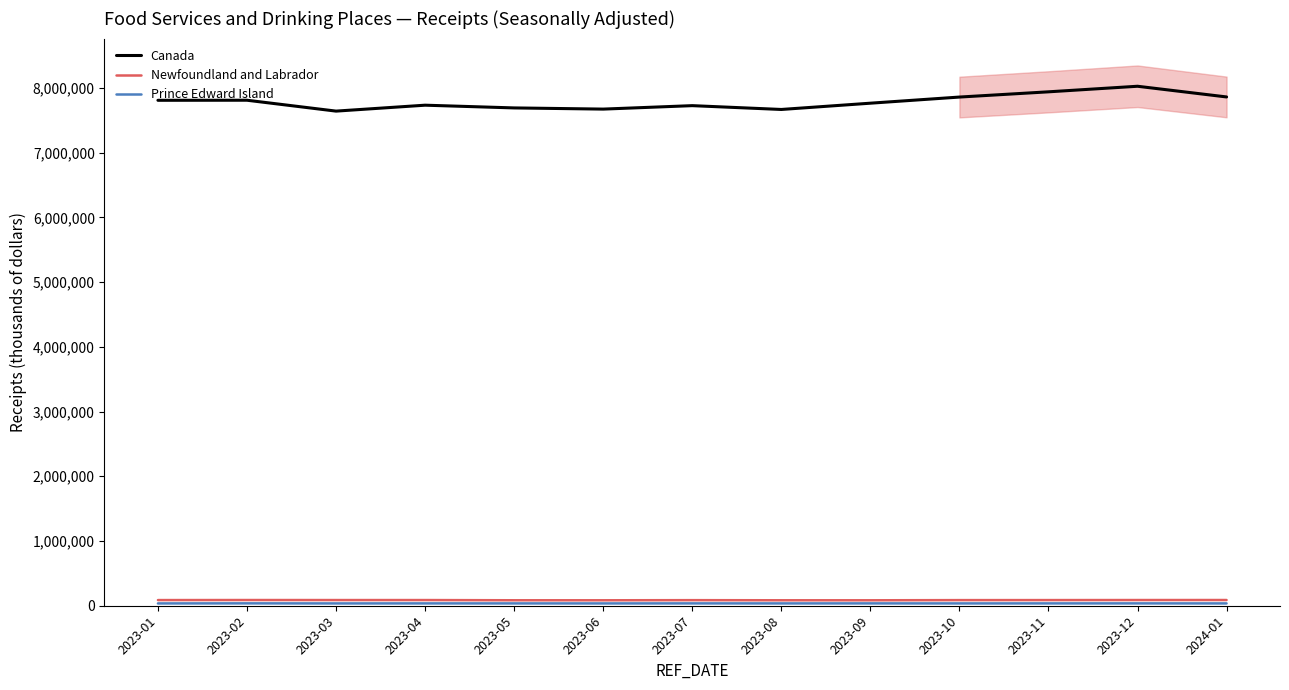

Is the value of Prince Edward Island at 2023-02 greater than the value of Canada at 2023-06?

No